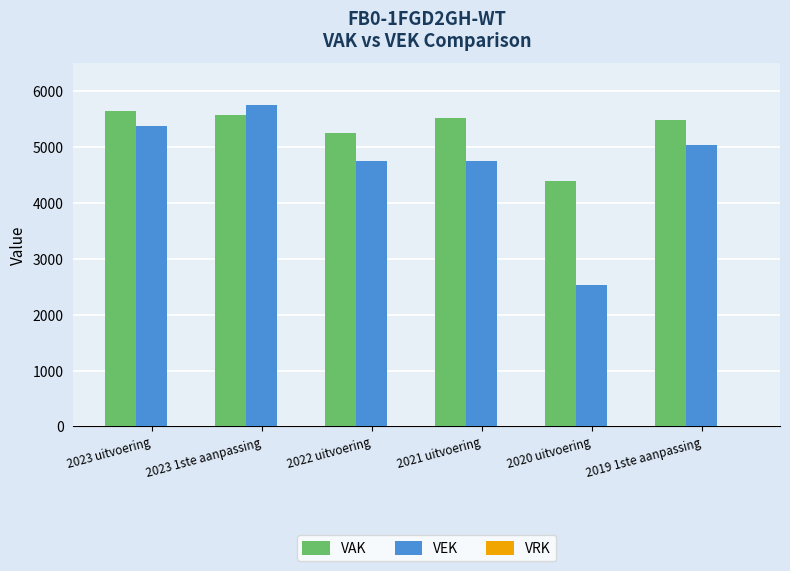

What is the highest value of the VAK series?

5639